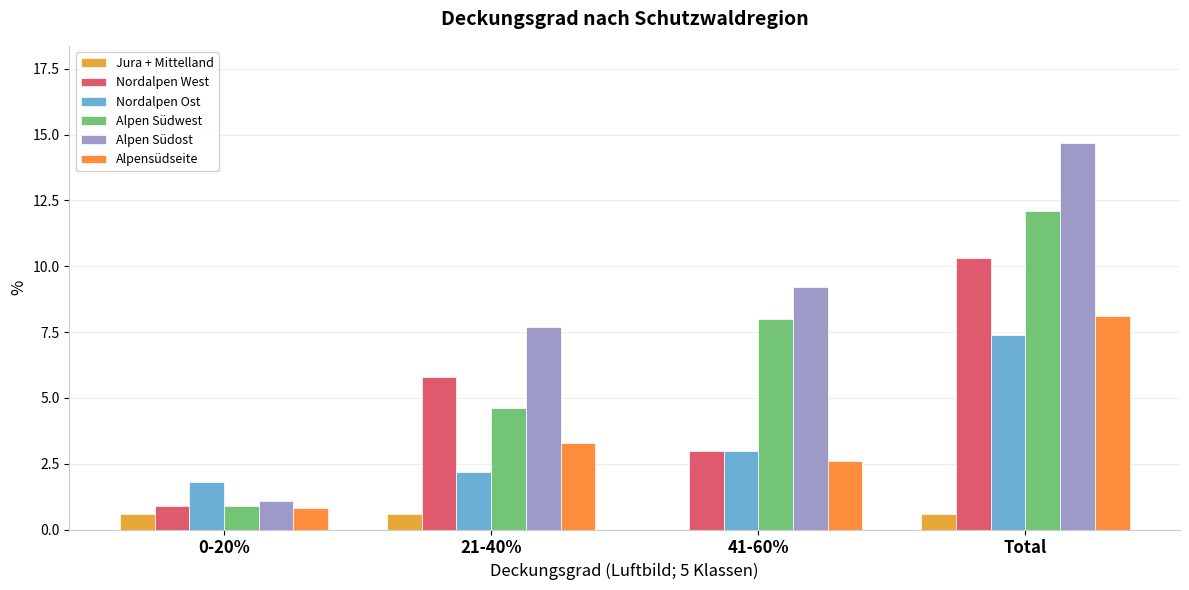

Reading right to left, transcribe all the data shown in this chart.

Jura + Mittelland: Total=0.6	41-60%=0.0	21-40%=0.6	0-20%=0.6
Nordalpen West: Total=10.3	41-60%=3.0	21-40%=5.8	0-20%=0.9
Nordalpen Ost: Total=7.4	41-60%=3.0	21-40%=2.2	0-20%=1.8
Alpen Südwest: Total=12.1	41-60%=8.0	21-40%=4.6	0-20%=0.9
Alpen Südost: Total=14.7	41-60%=9.2	21-40%=7.7	0-20%=1.1
Alpensüdseite: Total=8.1	41-60%=2.6	21-40%=3.3	0-20%=0.8